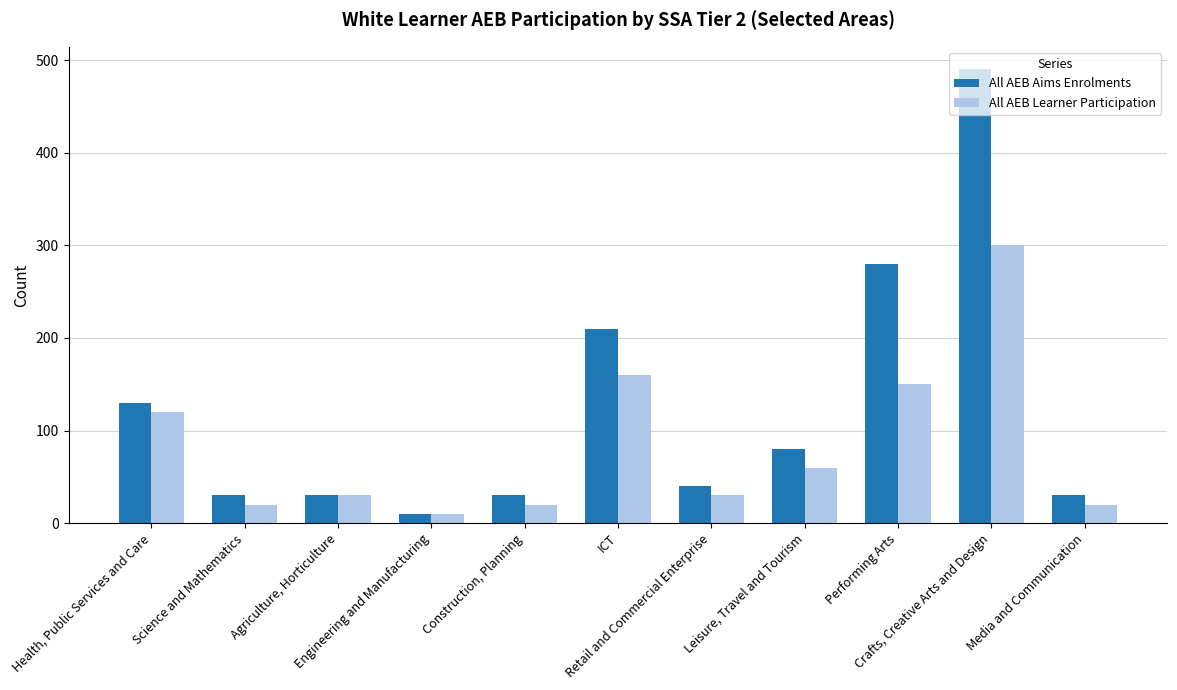

What is the difference between the maximum and second lowest values in the All AEB Learner Participation series?

280